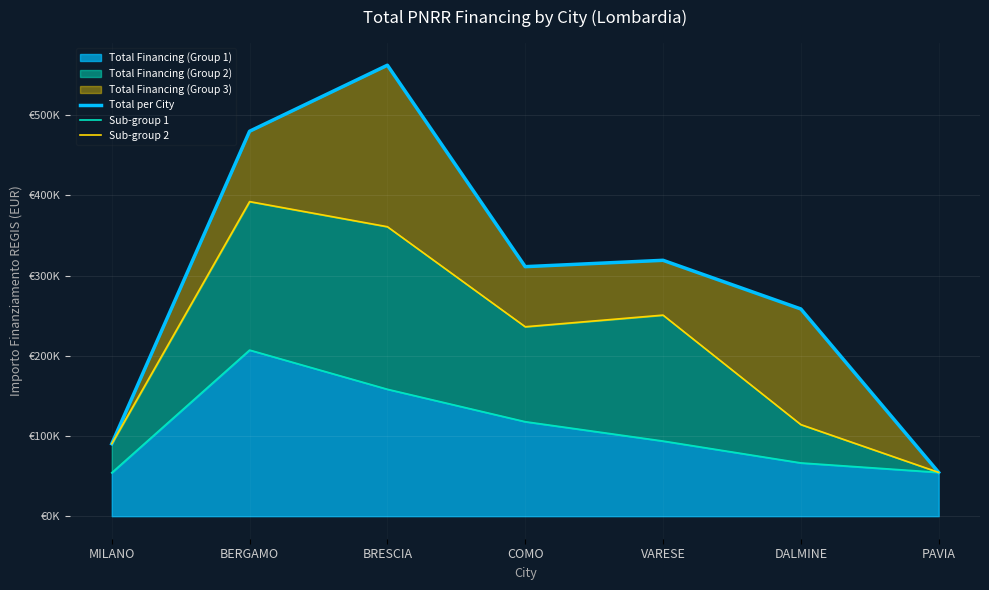

How many values in the Sub-group 2 series are below 236184?

3